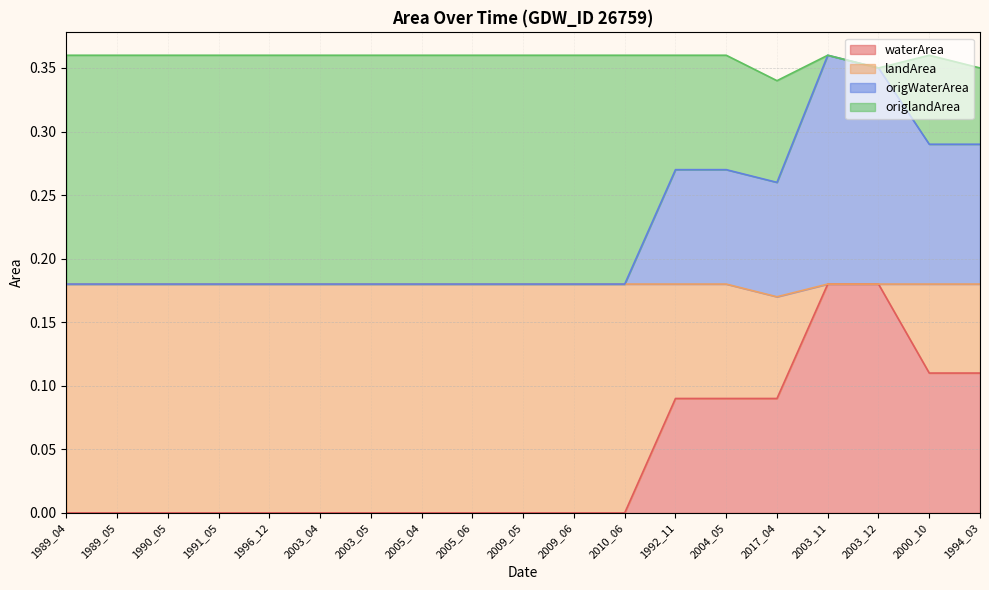

True or false: waterArea has a value of 0.1 at 2005_04.

False